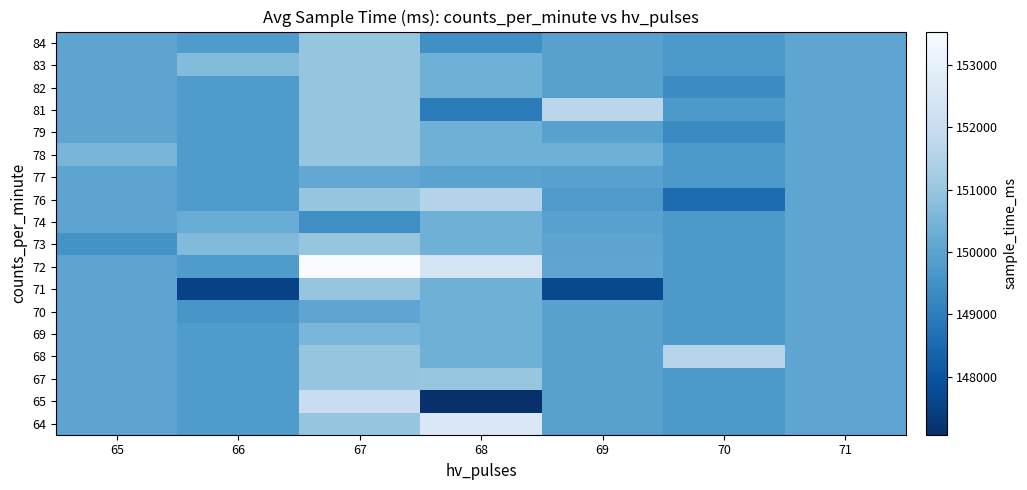

What is the difference between the highest and lowest values at 69?

4008.0